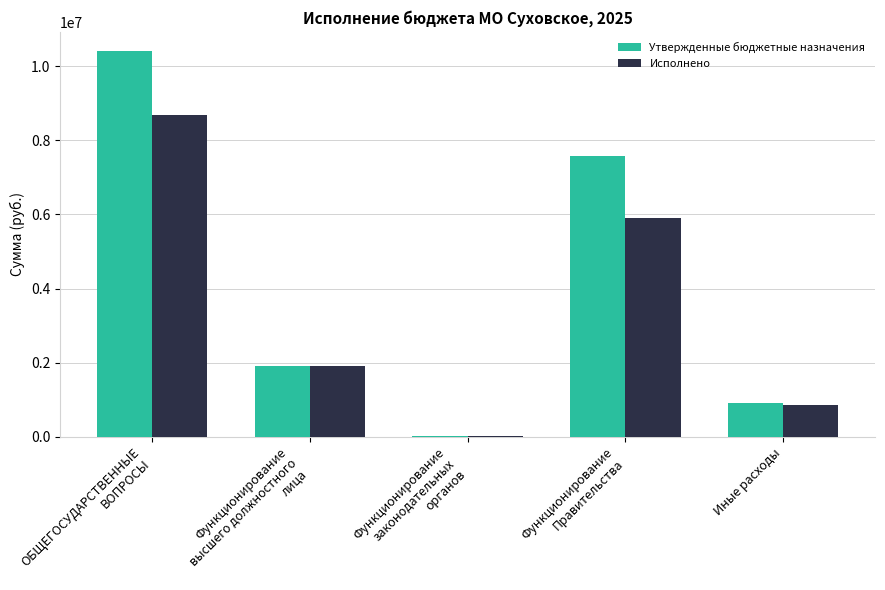

The value of Утвержденные бюджетные назначения at Иные расходы is 1259424.4. True or false?

False